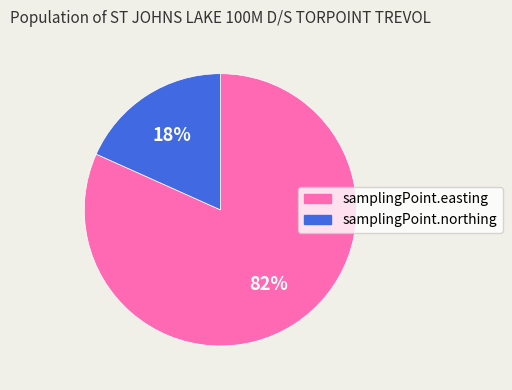

Count the number of slices in the pie.

2